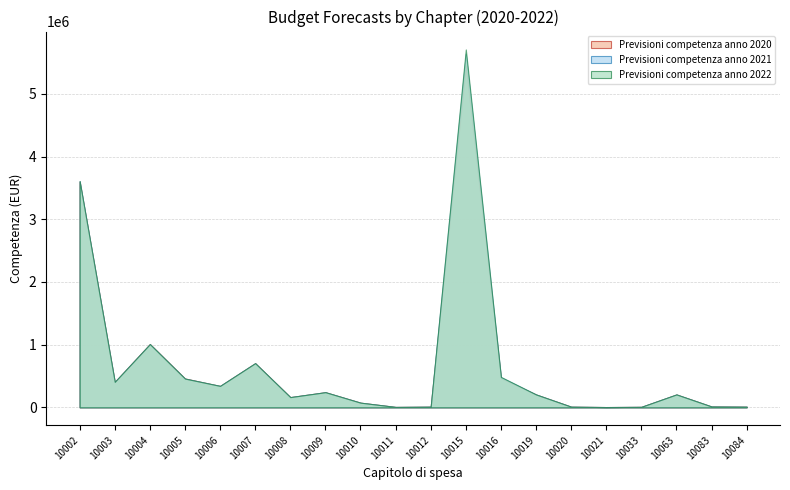

Reading left to right, extract all data points from this chart.

Previsioni competenza anno 2020: 10002=3600000.0	10003=405000.0	10004=1010000.0	10005=460000.0	10006=340800.0	10007=704076.5	10008=162479.0	10009=241000.0	10010=74000.0	10011=6000.0	10012=10000.0	10015=5454000.0	10016=464000.0	10019=205000.0	10020=10000.0	10021=4000.0	10033=7500.0	10063=205000.0	10083=13000.0	10084=10000.0
Previsioni competenza anno 2021: 10002=3608500.0	10003=406000.0	10004=1008000.0	10005=458000.0	10006=341500.0	10007=704076.5	10008=162479.0	10009=241000.0	10010=74000.0	10011=6000.0	10012=10000.0	10015=5640000.0	10016=480000.0	10019=205000.0	10020=10000.0	10021=4000.0	10033=7500.0	10063=205000.0	10083=13000.0	10084=10000.0
Previsioni competenza anno 2022: 10002=3608500.0	10003=406000.0	10004=1008000.0	10005=458000.0	10006=341500.0	10007=704076.5	10008=162479.0	10009=241000.0	10010=74000.0	10011=6000.0	10012=10000.0	10015=5708000.0	10016=485000.0	10019=205000.0	10020=10000.0	10021=4000.0	10033=7500.0	10063=205000.0	10083=13000.0	10084=10000.0